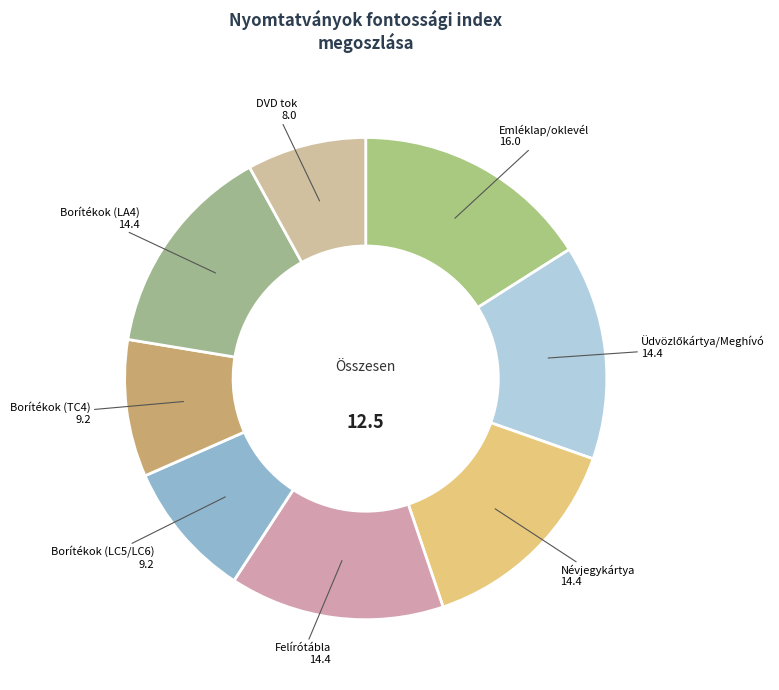

How many slices are in this pie chart?

8